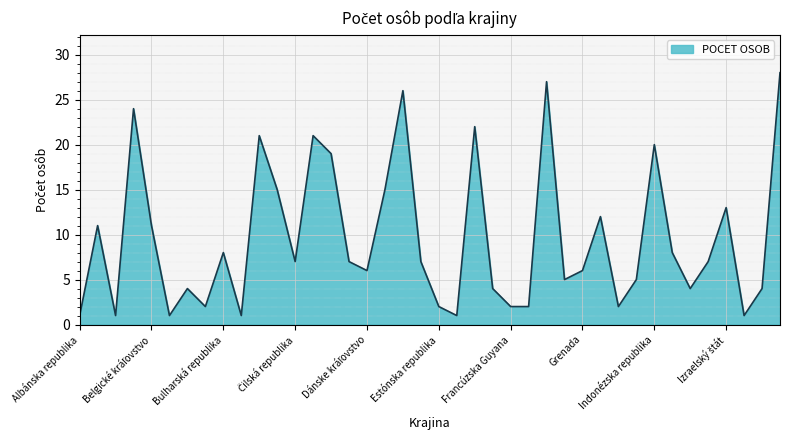

What is the maximum value shown in the chart?

28